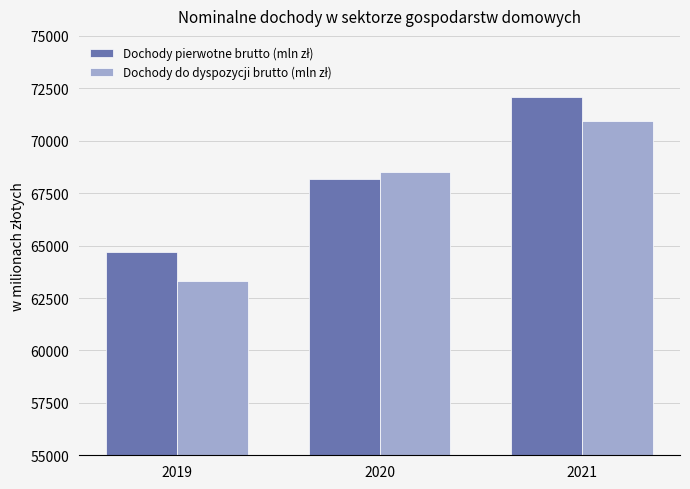

At which category is the sum across all series the highest?

2021